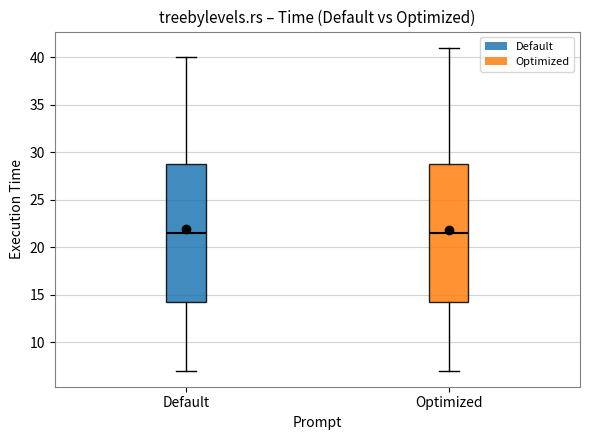

Where does the upper whisker of the box for Optimized end on the y-axis? The values are not printed on the chart, so give them approximately, as read against the axis.

41.0